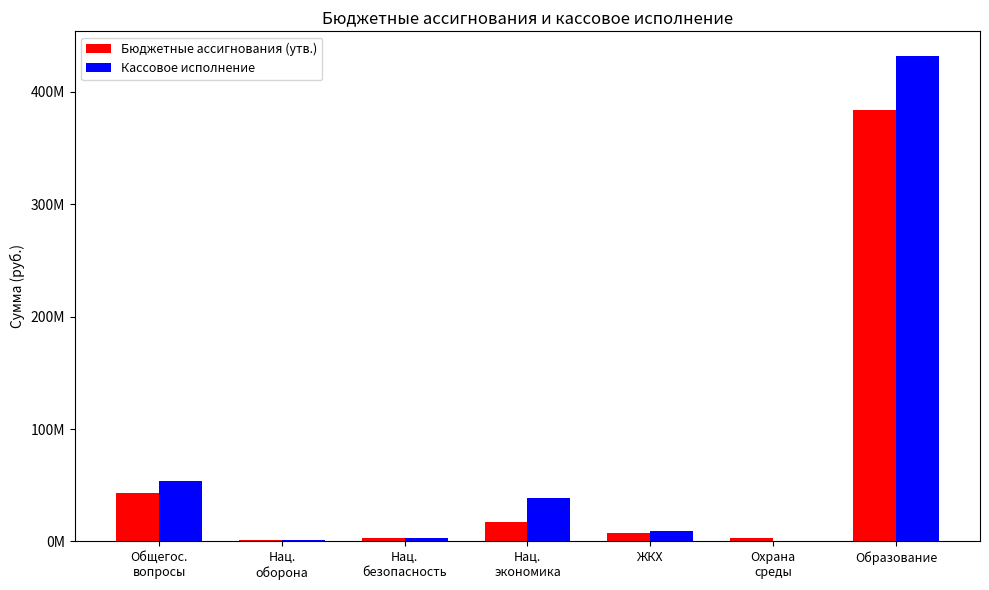

At which category is the sum across all series the highest?

Образование